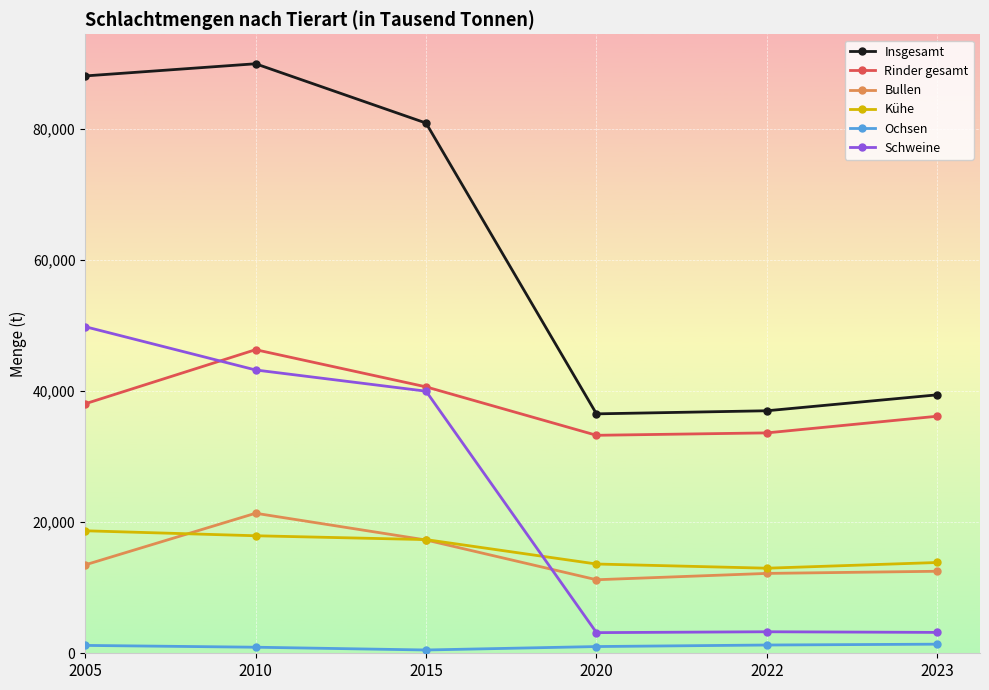

Does the chart have visible grid lines?

Yes